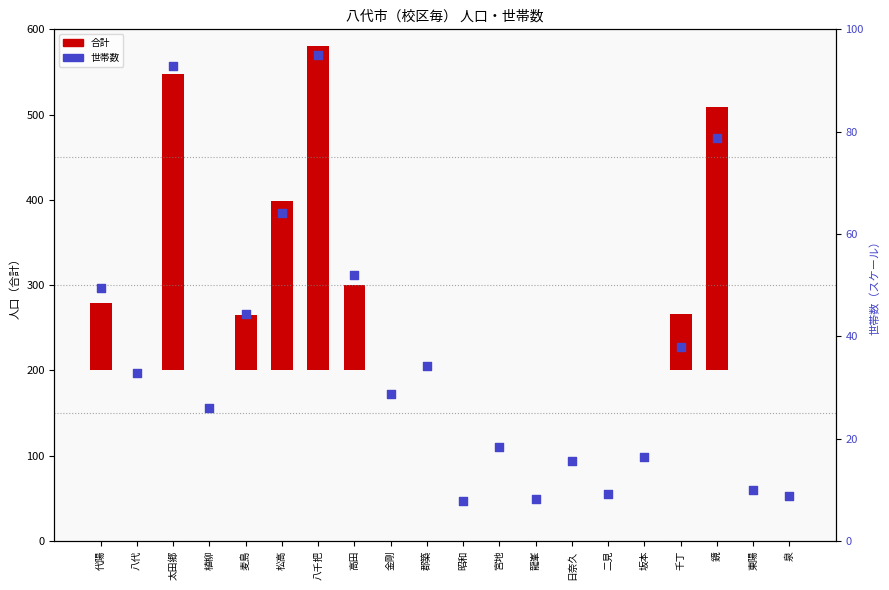

At which category is the sum across all series the highest?

八千把